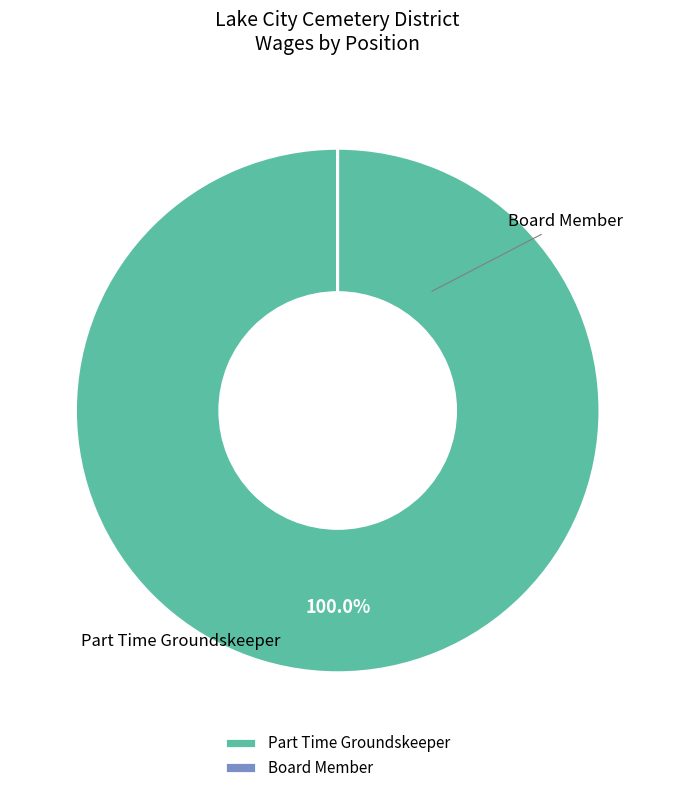

Which slice is the smallest?

Board Member